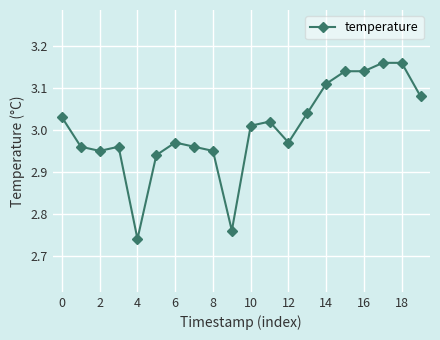

What is the difference between the second highest and minimum values?

0.4